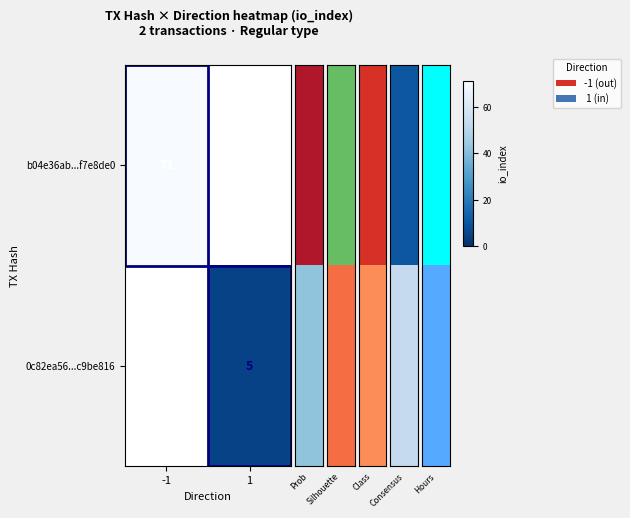

How many distinct data groups are displayed?

2